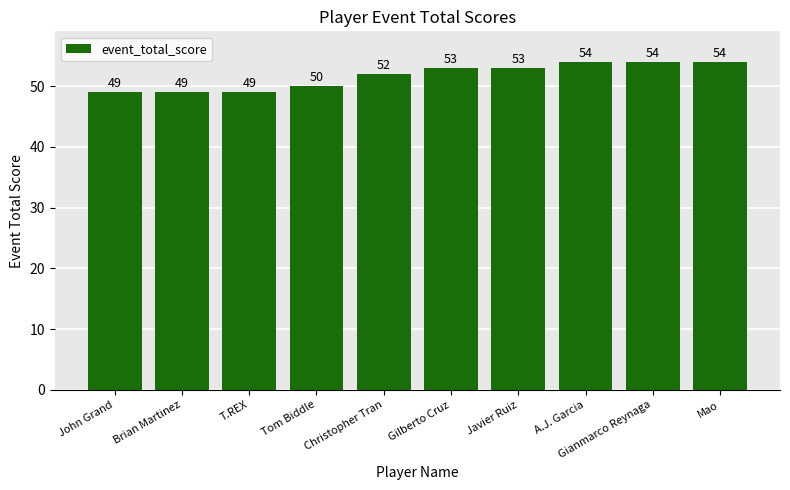

What is the difference between the maximum and second lowest values?

5